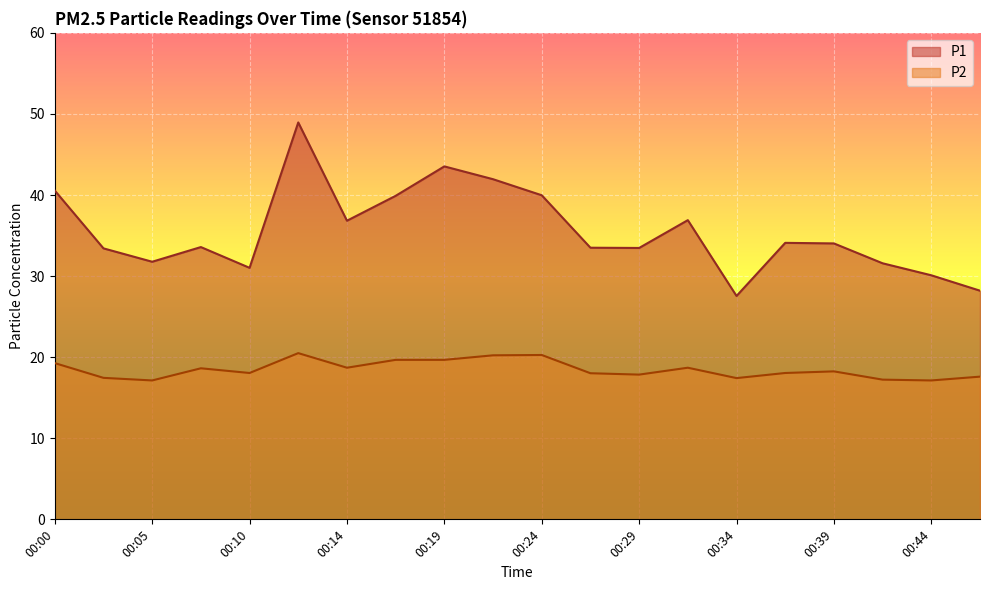

What is the average value of the P1 series?

35.5